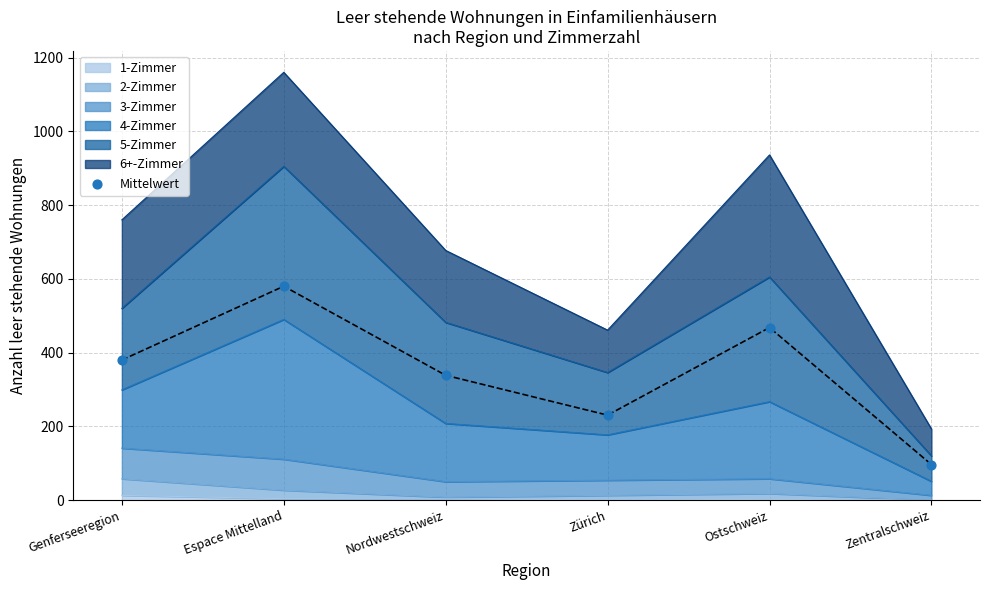

What is the ratio of the value at Genferseeregion to the value at Nordwestschweiz?

1.1